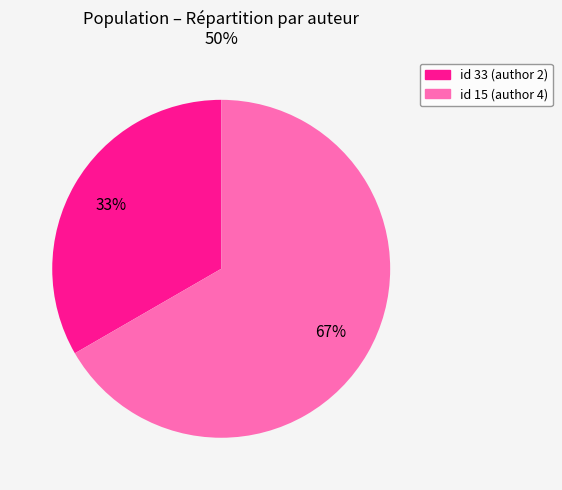

To the nearest percent, what percentage of the pie is id 15 (author 4)?

67%